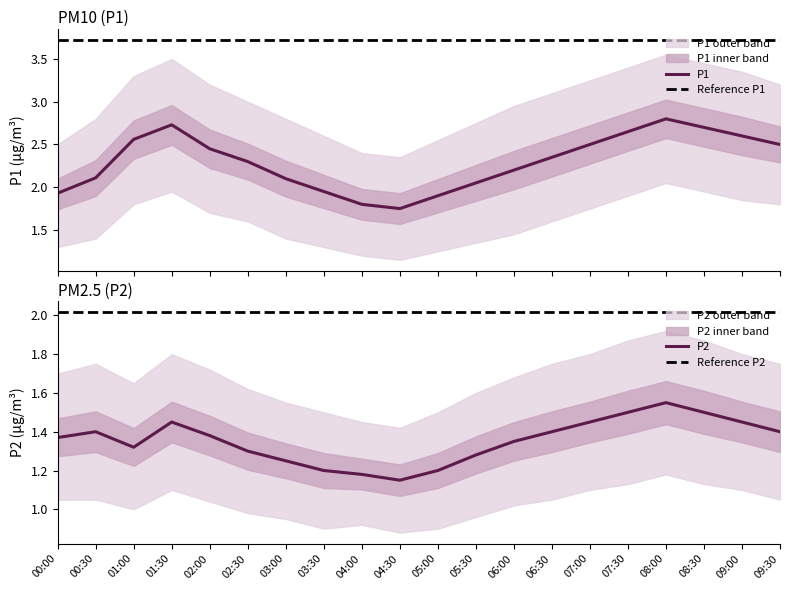

Rank the series by their maximum value, from lowest to highest.

P2_lower, P2, P2_upper, P1_lower, P1, P1_upper